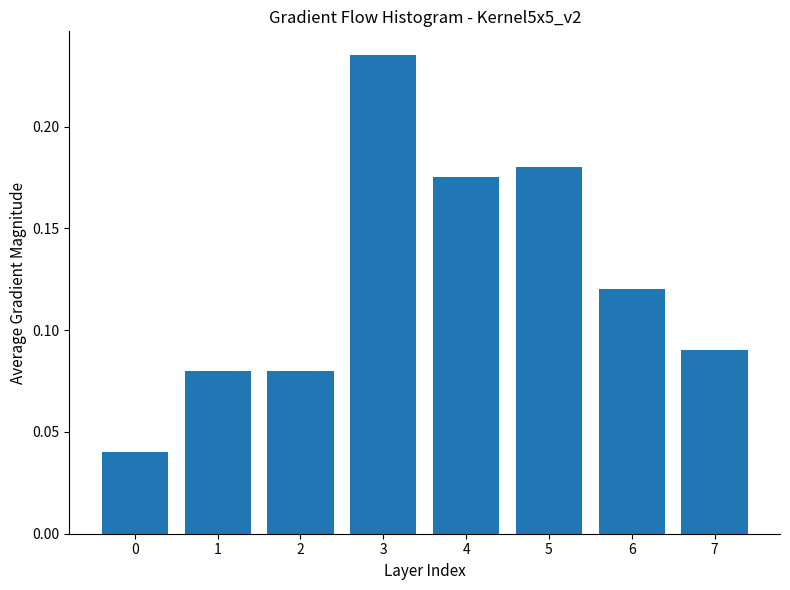

How many values are between 0 and 1?

8